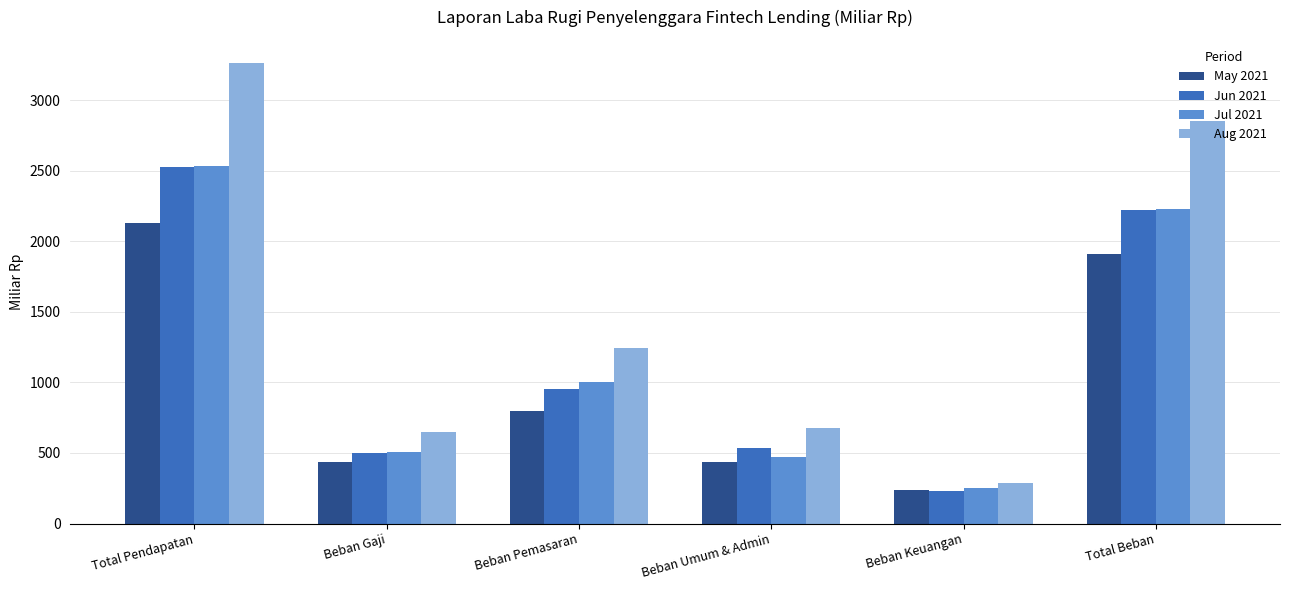

What are all the series names shown in the legend?

May 2021, Jun 2021, Jul 2021, Aug 2021